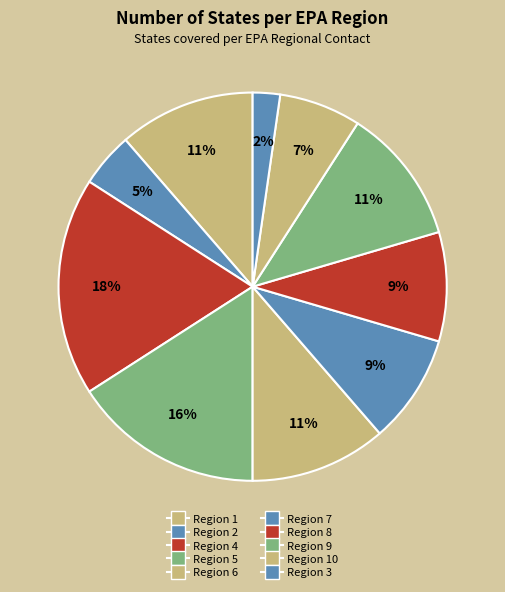

How many segments does this pie chart have?

10